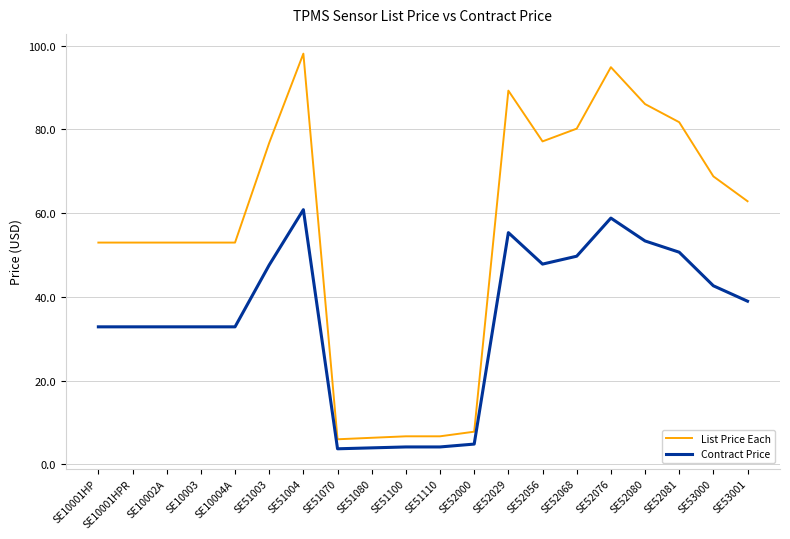

Is it true that List Price Each equals 10.4 at SE51110?

False